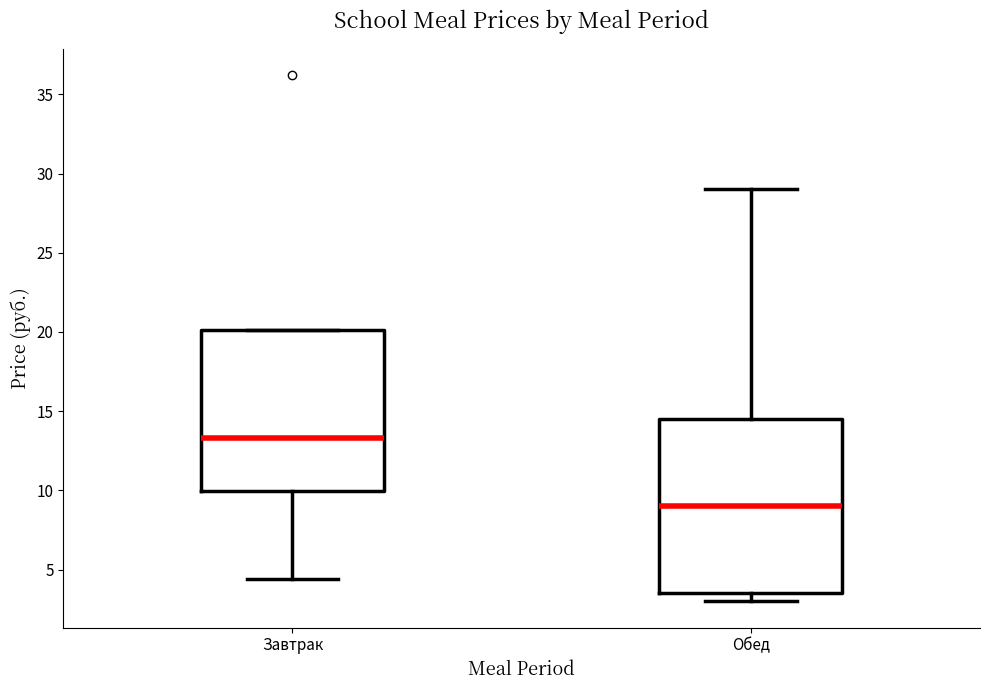

Reading left to right, transcribe this box plot: for each box, give where its median line is, the range the box spans, and where its two whiskers end, as read against the y-axis. The values are not printed on the chart, so give them approximately, as read against the axis.

Завтрак: median 13.5, box 10.0 to 20.0, whiskers 4.5 to 20.0
Обед: median 9.0, box 3.5 to 14.5, whiskers 3.0 to 29.0